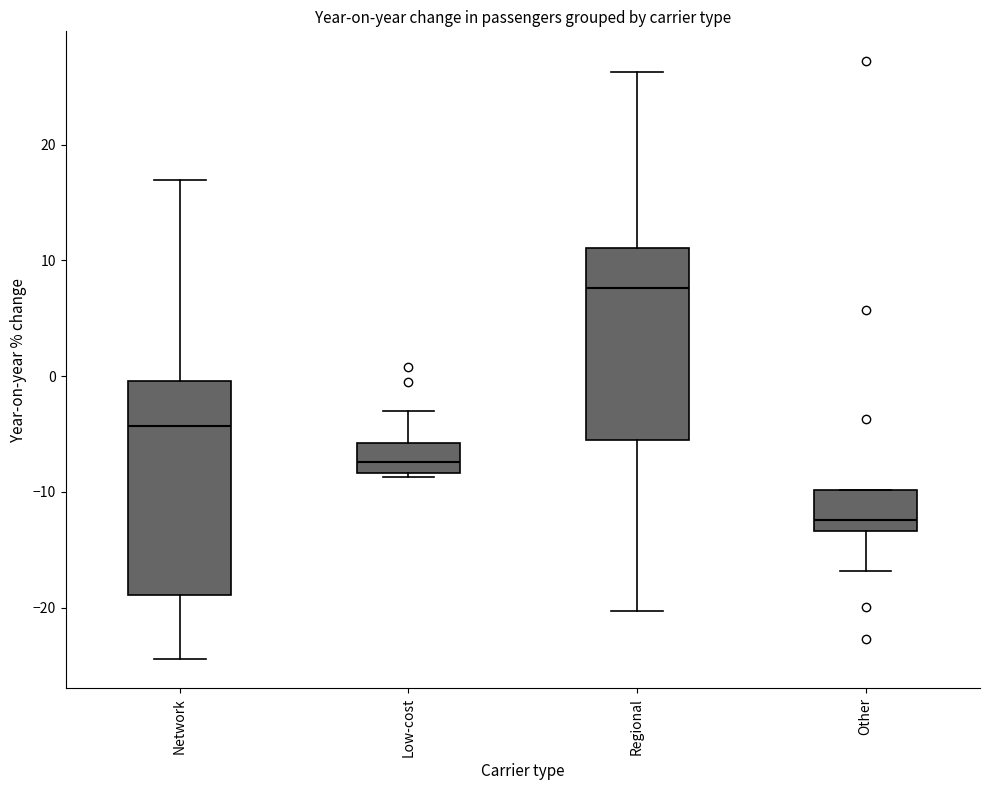

Comparing the boxes themselves (not the whiskers), which one is the tallest?

Network